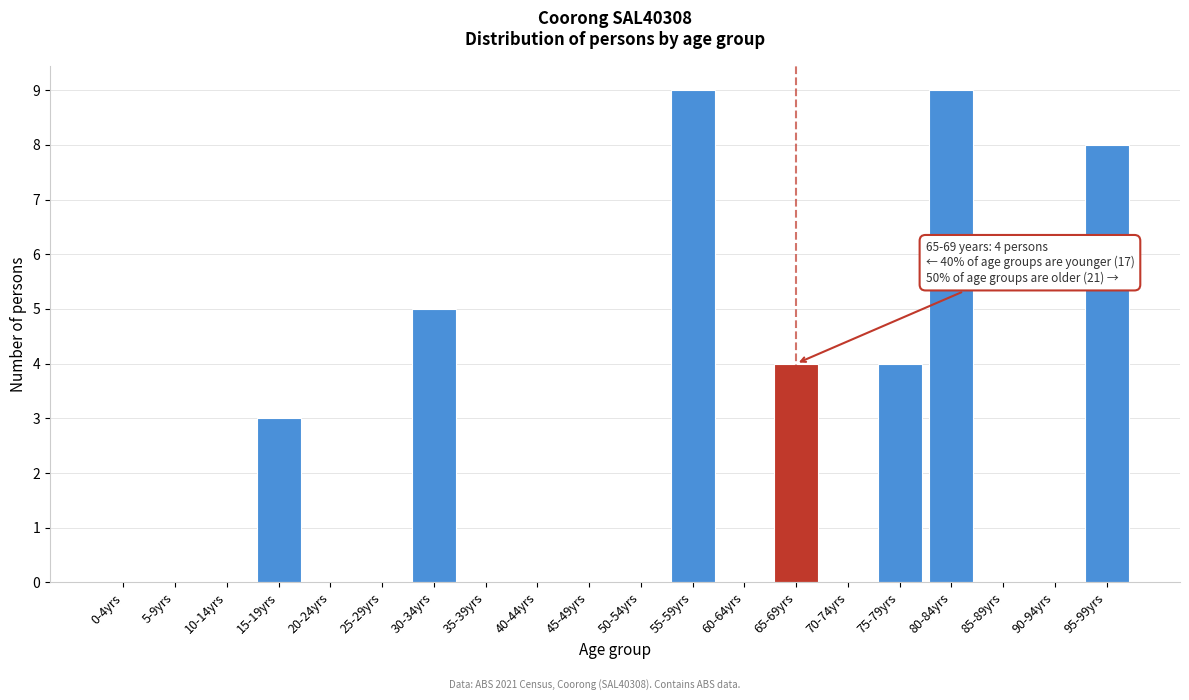

Reading right to left, what are all the values shown in this chart?

95-99yrs=8	90-94yrs=0	85-89yrs=0	80-84yrs=9	75-79yrs=4	70-74yrs=0	65-69yrs=4	60-64yrs=0	55-59yrs=9	50-54yrs=0	45-49yrs=0	40-44yrs=0	35-39yrs=0	30-34yrs=5	25-29yrs=0	20-24yrs=0	15-19yrs=3	10-14yrs=0	5-9yrs=0	0-4yrs=0